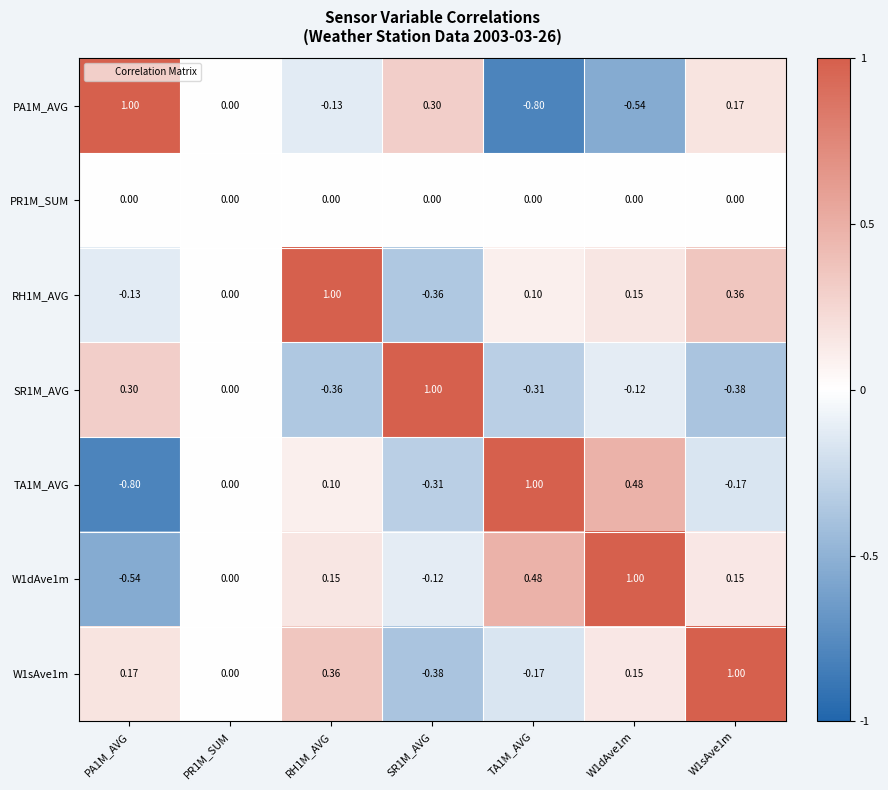

What is the maximum value shown in the chart?

1.0